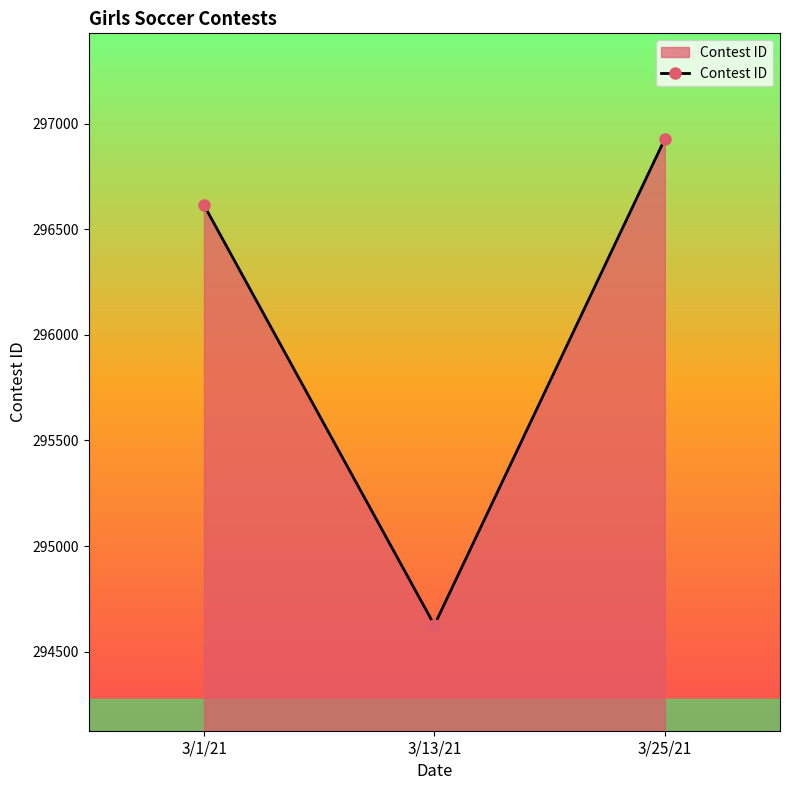

The value at 3/25/21 is 296927. True or false?

True